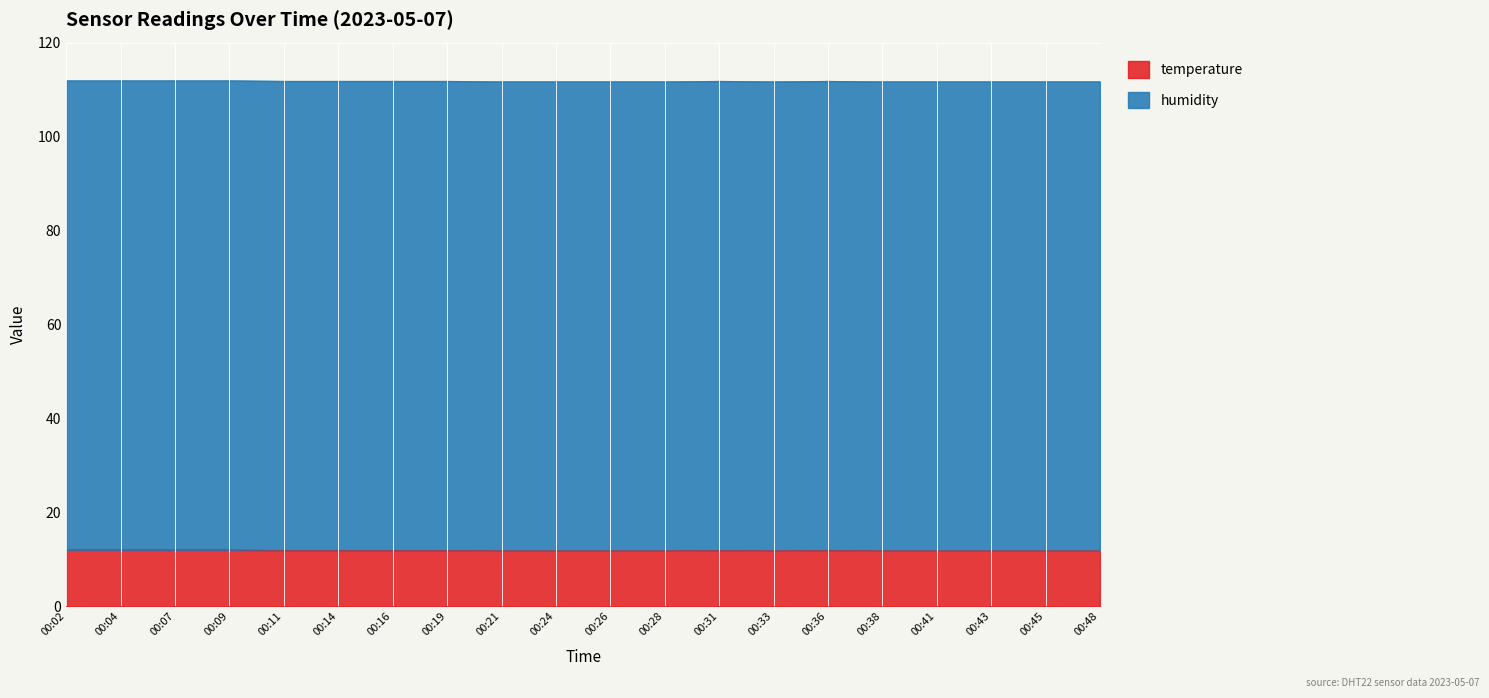

Reading right to left, extract all data points from this chart.

11.8	11.8	11.8	11.8	11.8	11.9	11.8	11.9	11.8	11.8	11.8	11.8	11.9	11.9	11.9	11.9	12.0	12.0	12.0	12.0